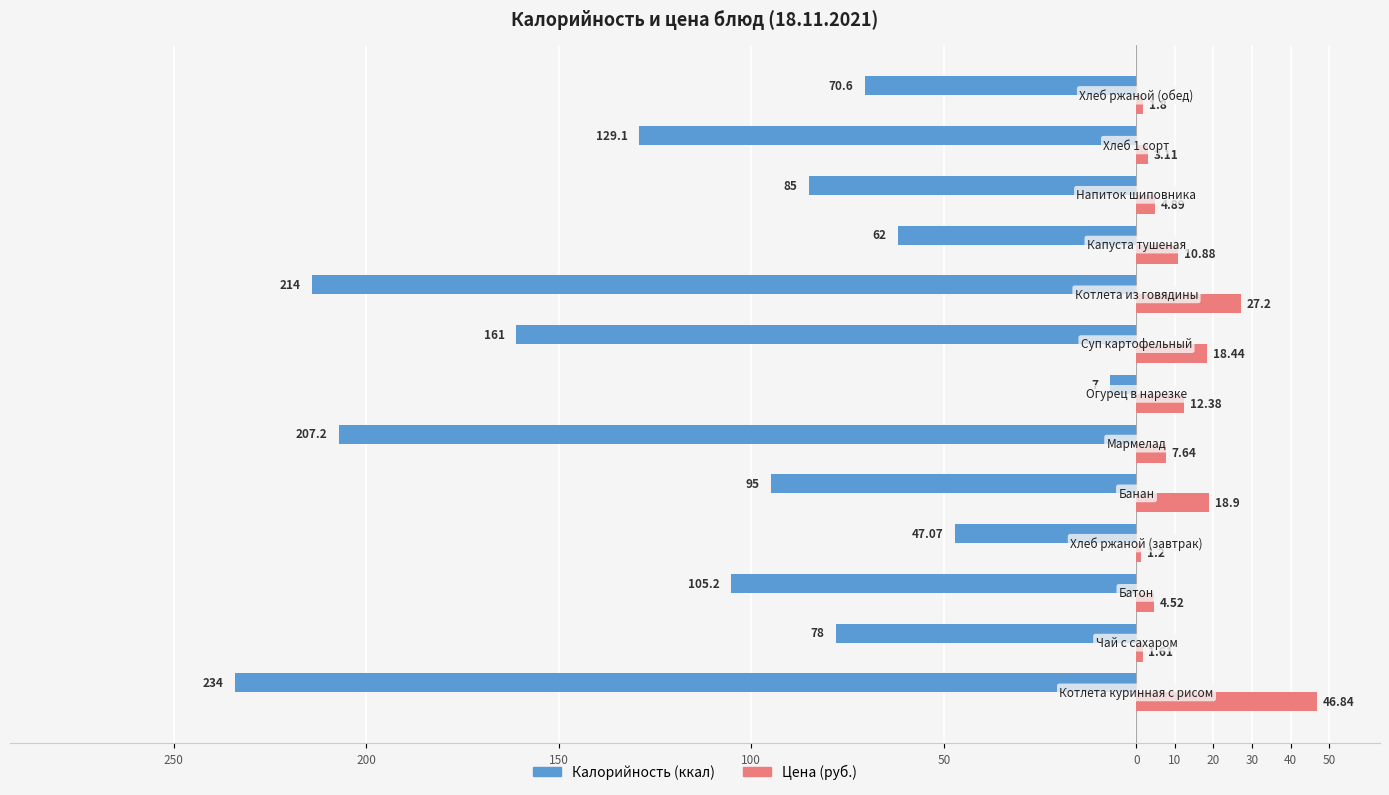

Is it true that Калорийность equals -66.2 at 20?

False